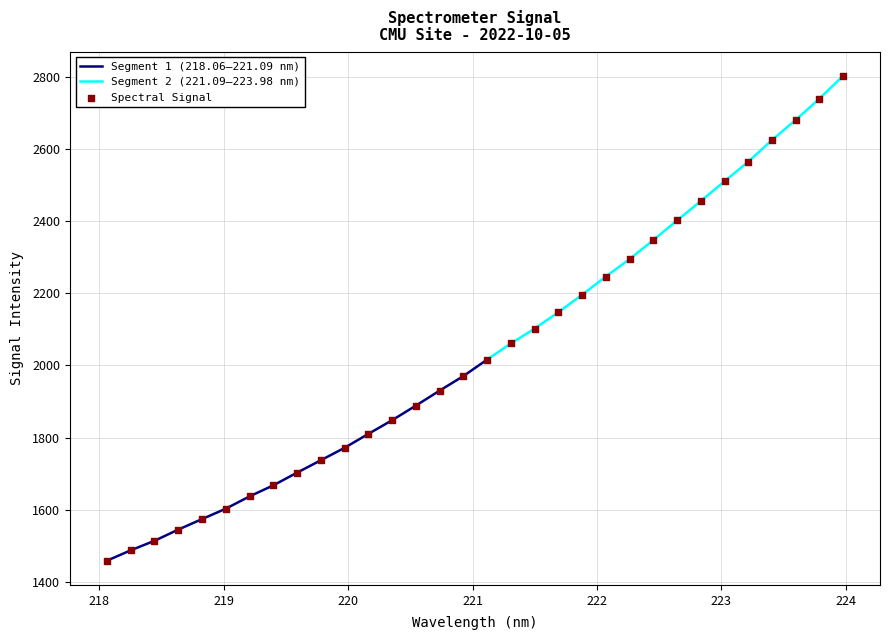

What is the change in value from 220.9264 to 223.5987?

+710.1